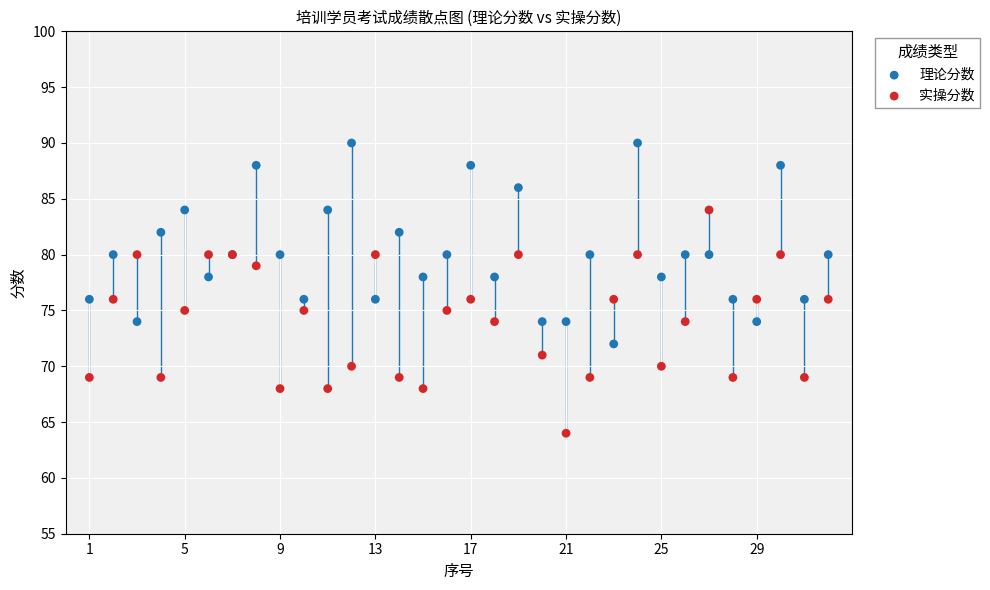

Which series reaches the minimum Y coordinate?

实操分数